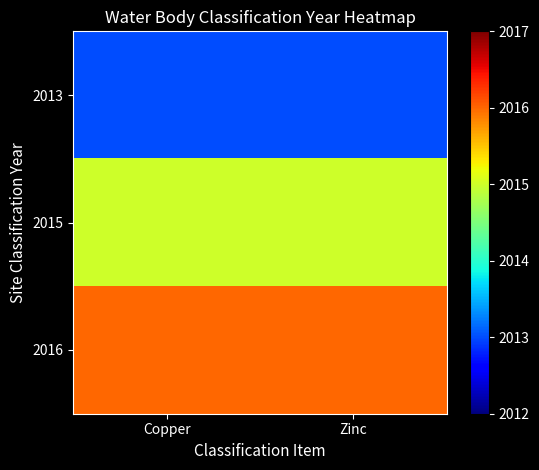

Which series has the widest spread of values?

2013